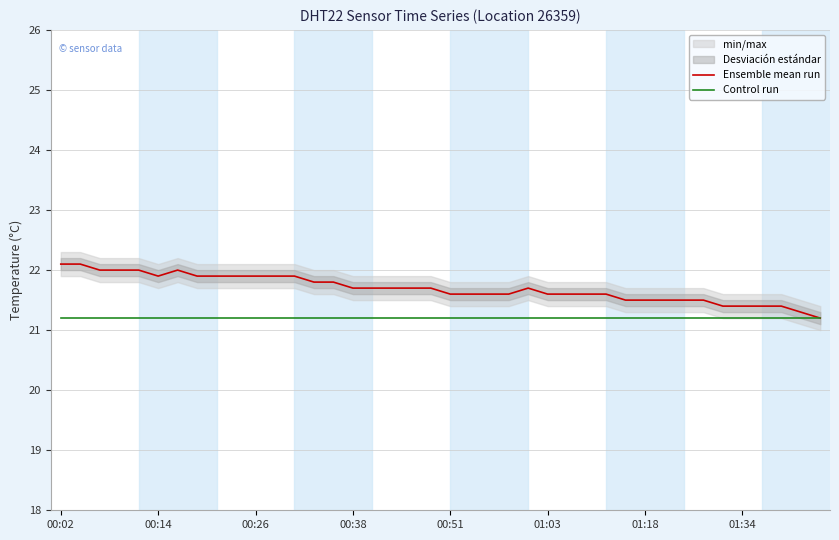

How many interior local valleys does the Ensemble mean run series have?

1